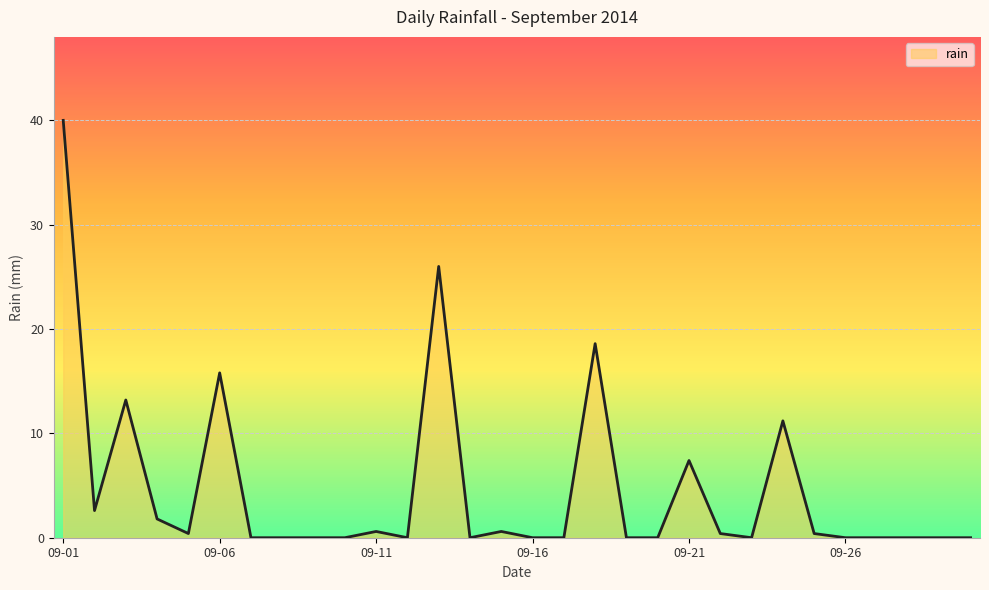

What is the difference between the maximum and minimum values?

40.0